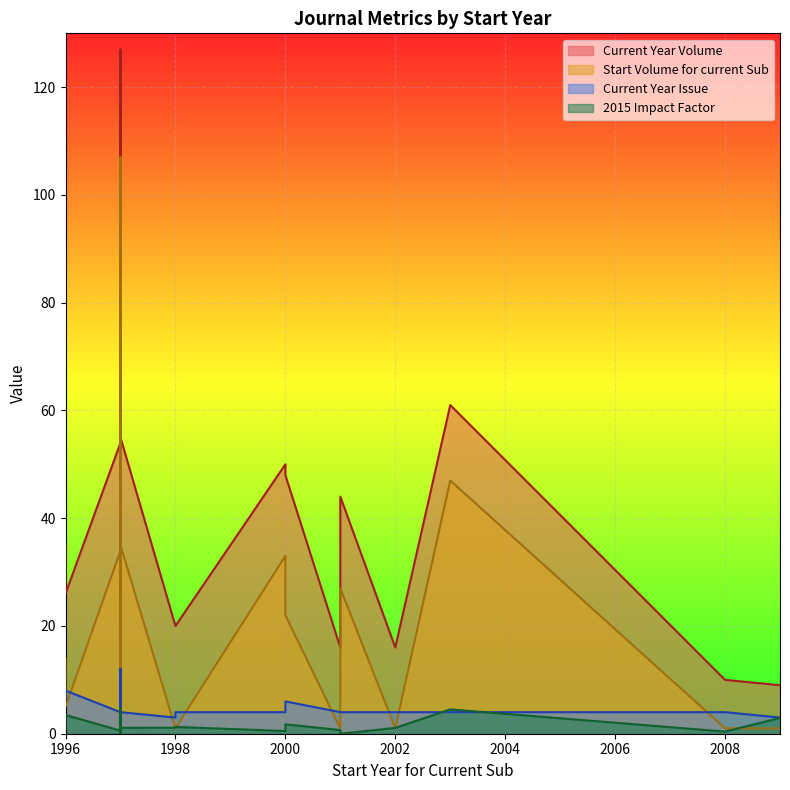

True or false: 2015 Impact Factor has a value of 1.1 at 2002.

True